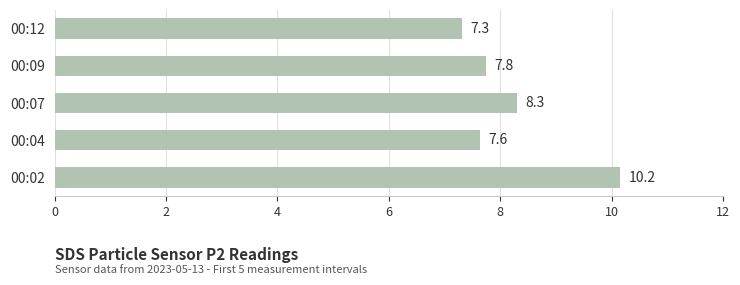

Approximately how many times larger is the value at 00:04 compared to 00:12?

1.0